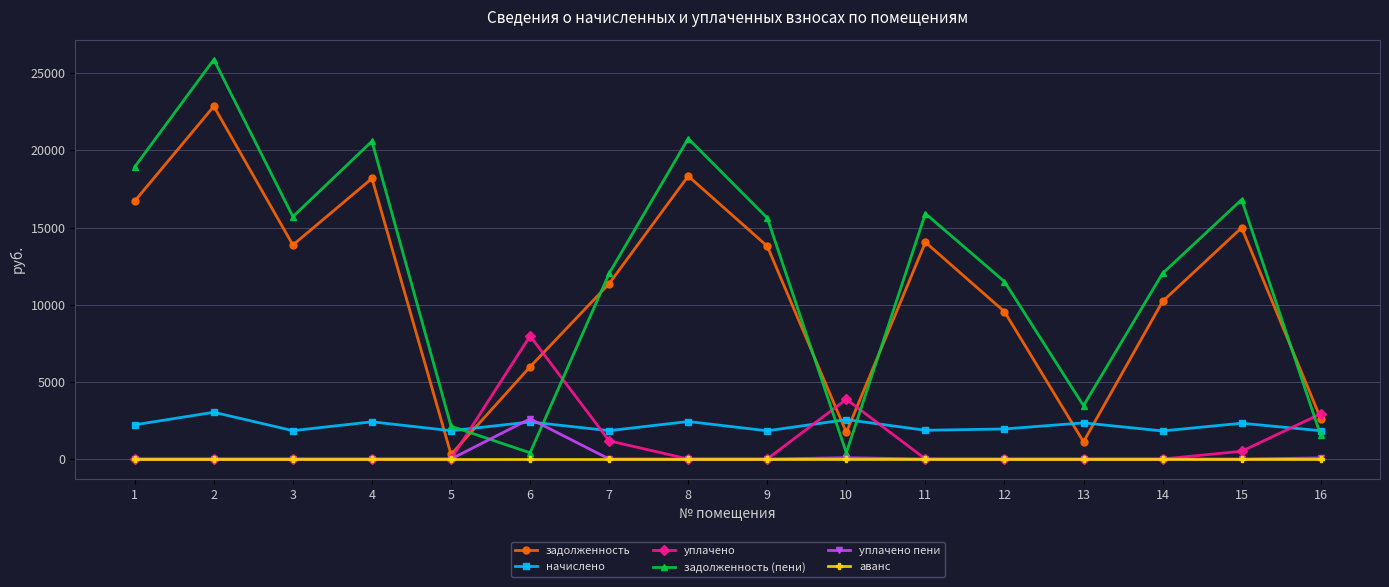

What is the sum of the уплачено values at 6 and 11?

7972.0